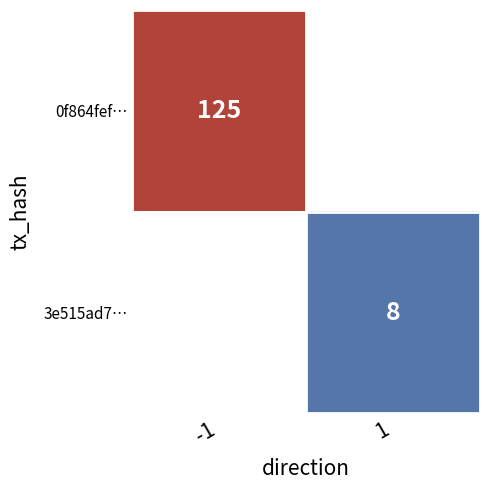

The 3e515ad7… series shows 4 at 1. True or false?

False